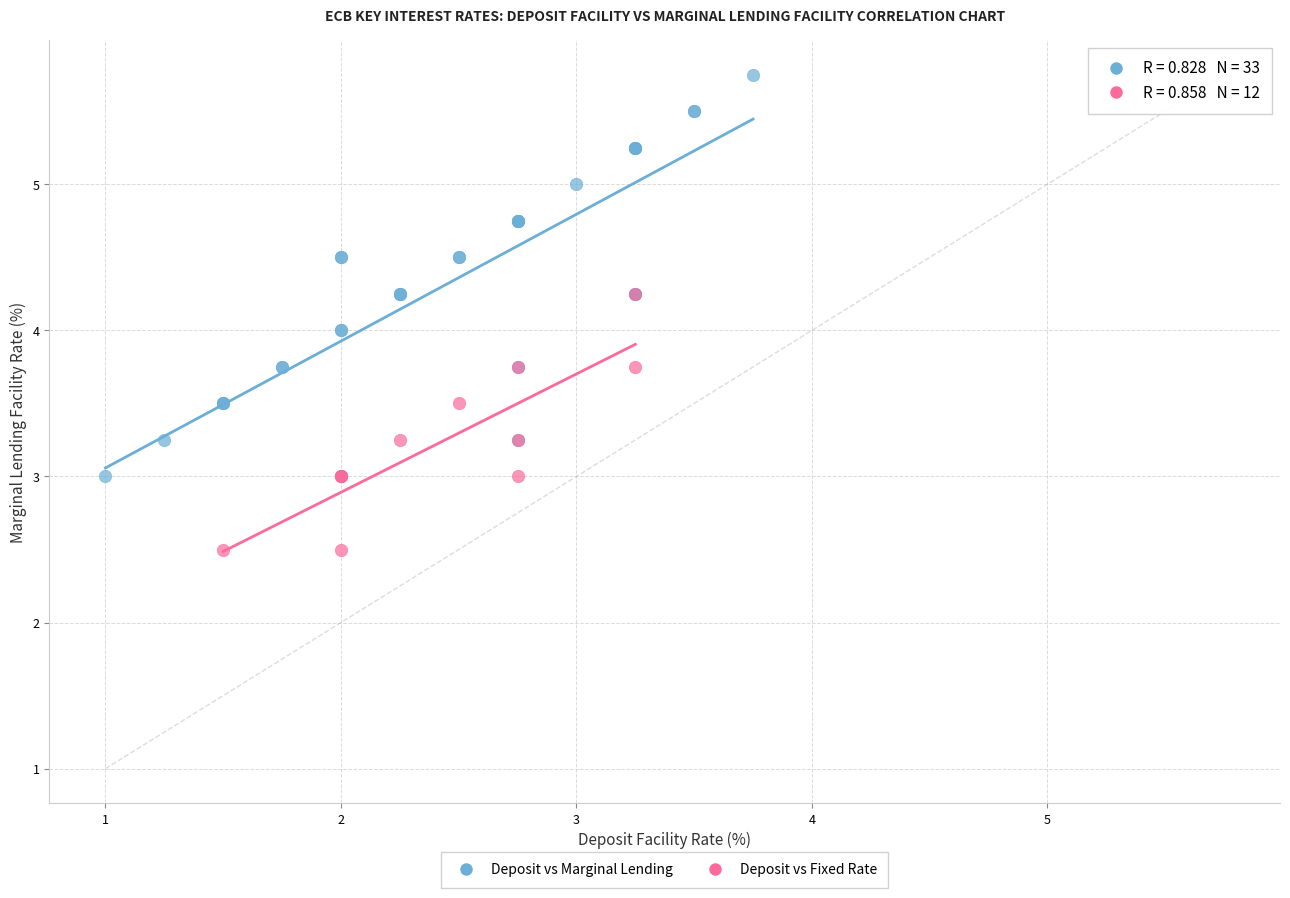

Which series has the widest spread of Y values?

Deposit vs Marginal Lending